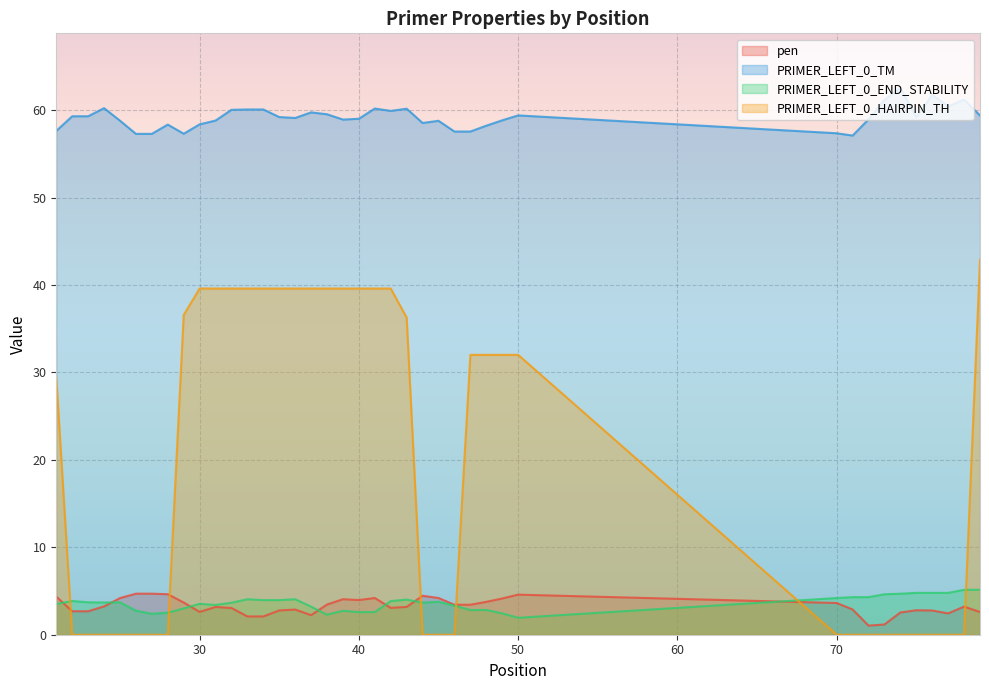

Reading right to left, transcribe all the data shown in this chart.

pen: 79=2.6	78=3.2	77=2.4	76=2.8	75=2.8	74=2.5	73=1.2	72=1.0	71=2.9	70=3.6	50=4.6	49=4.1	48=3.8	47=3.4	46=3.4	45=4.2	44=4.5	43=3.2	42=3.1	41=4.2	40=4.0	39=4.1	38=3.5	37=2.2	36=2.9	35=2.8	34=2.1	33=2.1	32=3.1	31=3.2	30=2.6	29=3.7	28=4.6	27=4.7	26=4.7	25=4.2	24=3.2	23=2.7	22=2.7	21=4.4
PRIMER_LEFT_0_TM: 79=59.4	78=61.2	77=60.4	76=61.8	75=59.2	74=62.5	73=61.2	72=59.0	71=57.1	70=57.4	50=59.4	49=58.9	48=58.2	47=57.6	46=57.6	45=58.8	44=58.5	43=60.2	42=59.9	41=60.2	40=59.0	39=58.9	38=59.5	37=59.8	36=59.1	35=59.2	34=60.1	33=60.1	32=60.1	31=58.8	30=58.4	29=57.3	28=58.4	27=57.3	26=57.3	25=58.8	24=60.2	23=59.3	22=59.3	21=57.6
PRIMER_LEFT_0_END_STABILITY: 79=5.1	78=5.1	77=4.8	76=4.8	75=4.8	74=4.7	73=4.6	72=4.3	71=4.3	70=4.2	50=1.9	49=2.4	48=2.8	47=2.8	46=3.3	45=3.8	44=3.7	43=4.0	42=3.9	41=2.6	40=2.6	39=2.7	38=2.3	37=3.2	36=4.1	35=4.0	34=4.0	33=4.1	32=3.7	31=3.4	30=3.5	29=3.0	28=2.5	27=2.4	26=2.8	25=3.7	24=3.7	23=3.7	22=3.9	21=3.5
PRIMER_LEFT_0_HAIRPIN_TH: 79=42.9	78=0.0	77=0.0	76=0.0	75=0.0	74=0.0	73=0.0	72=0.0	71=0.0	70=0.0	50=32.0	49=32.0	48=32.0	47=32.0	46=0.0	45=0.0	44=0.0	43=36.3	42=39.6	41=39.6	40=39.6	39=39.6	38=39.6	37=39.6	36=39.6	35=39.6	34=39.6	33=39.6	32=39.6	31=39.6	30=39.6	29=36.6	28=0.0	27=0.0	26=0.0	25=0.0	24=0.0	23=0.0	22=0.0	21=29.4